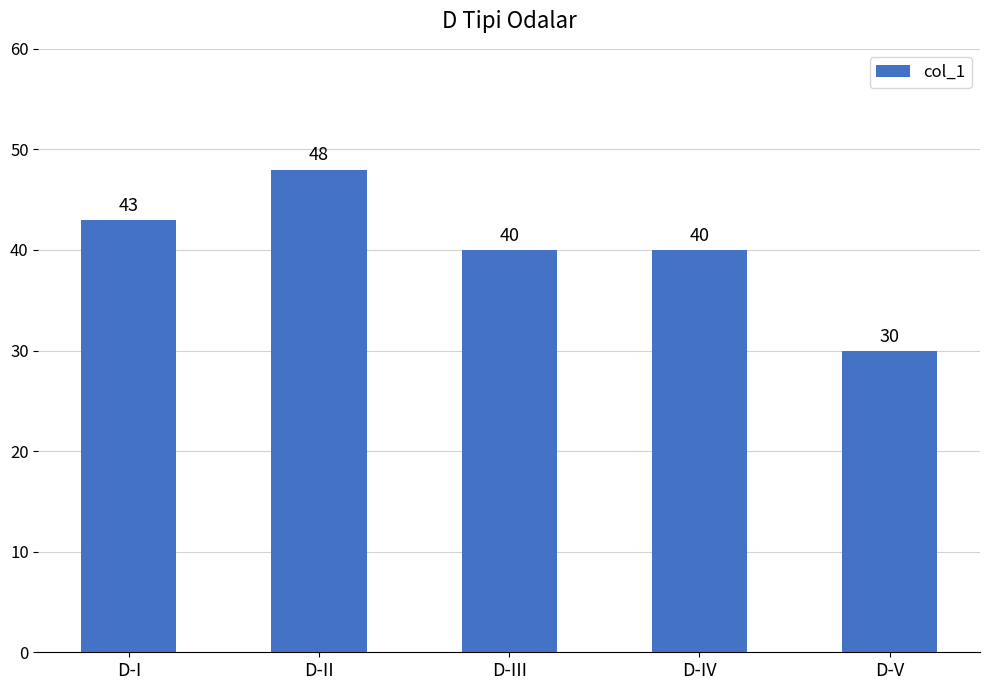

Which category has the highest value across all series?

D-II